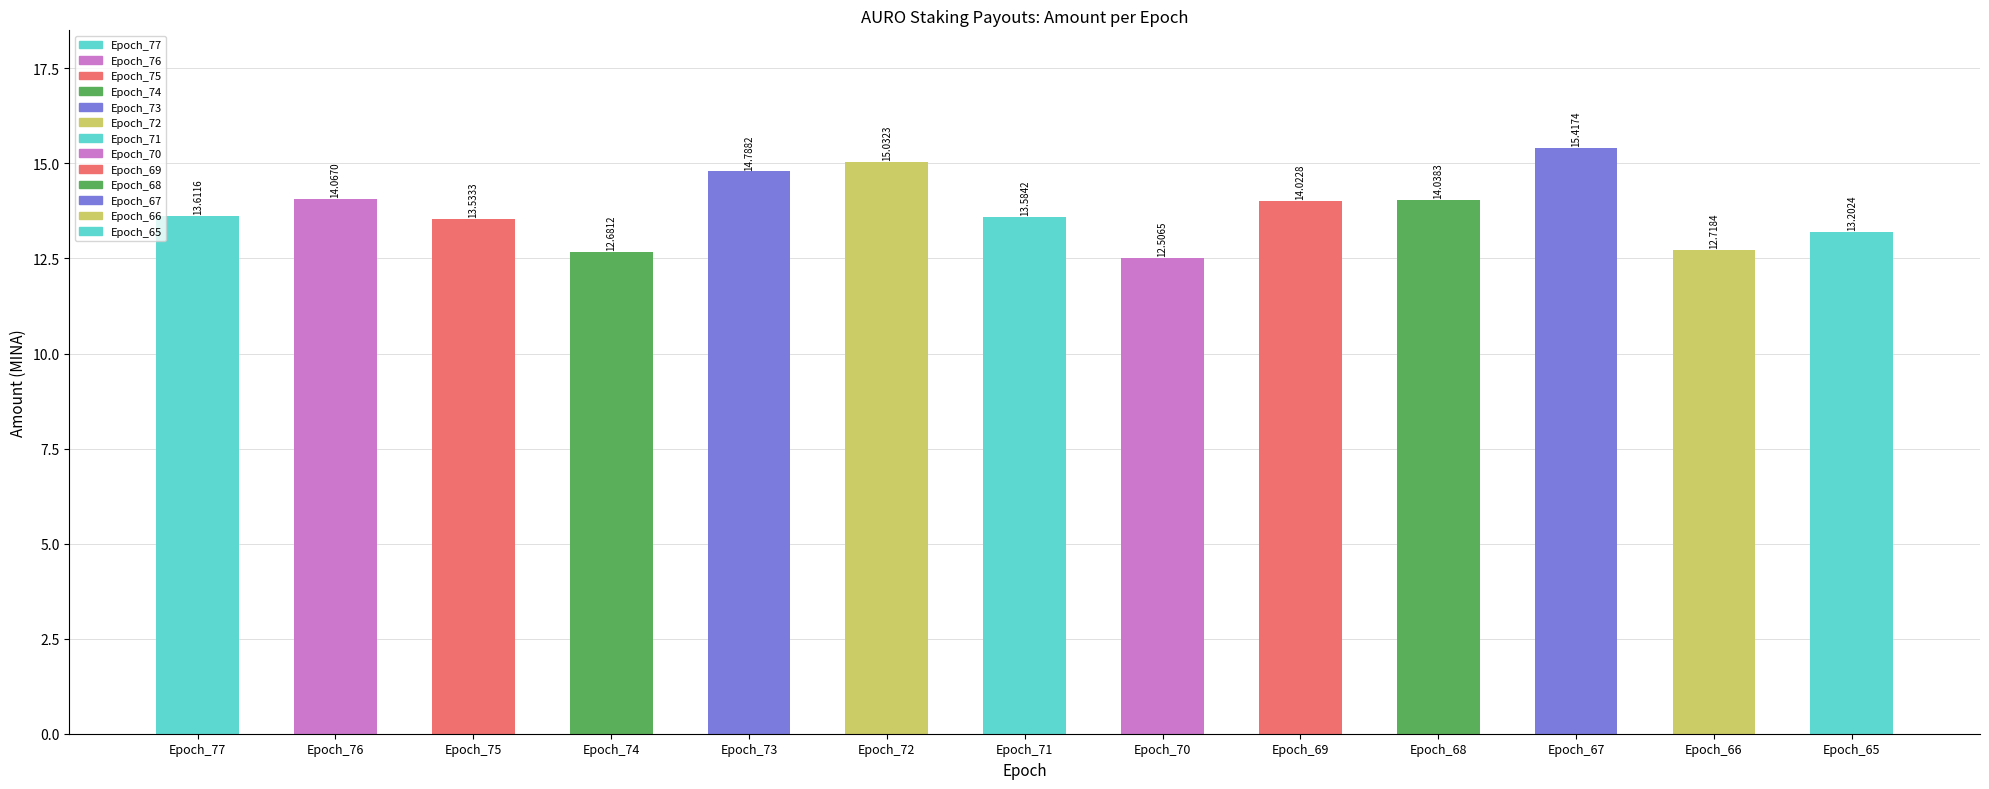

What is the difference between the maximum and second lowest values?

2.7